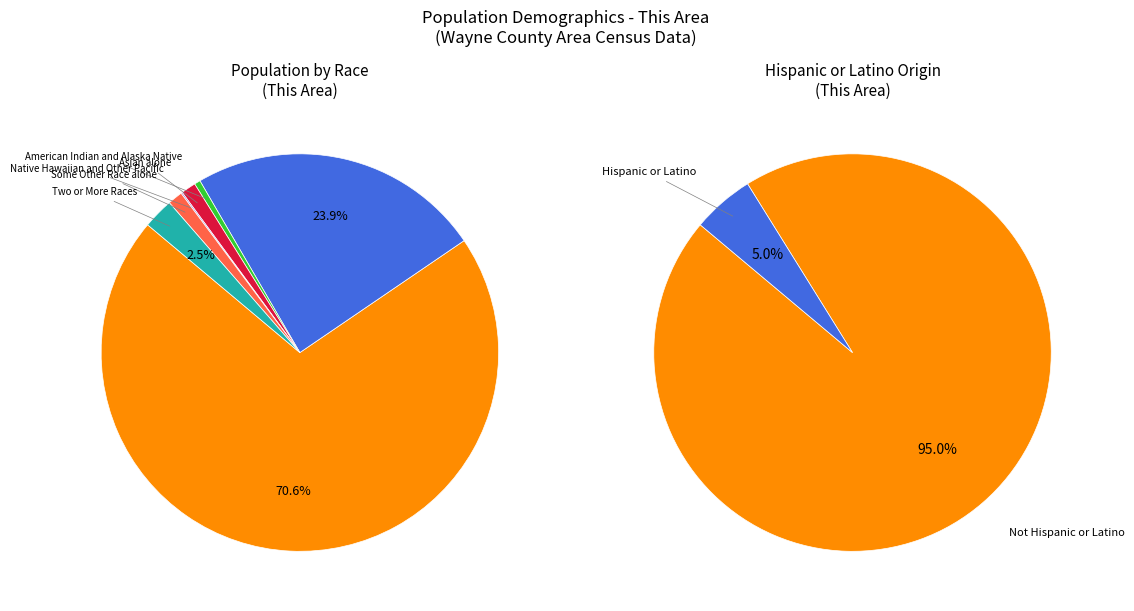

To the nearest percent, what percentage of the pie is Two or More Races?

2%